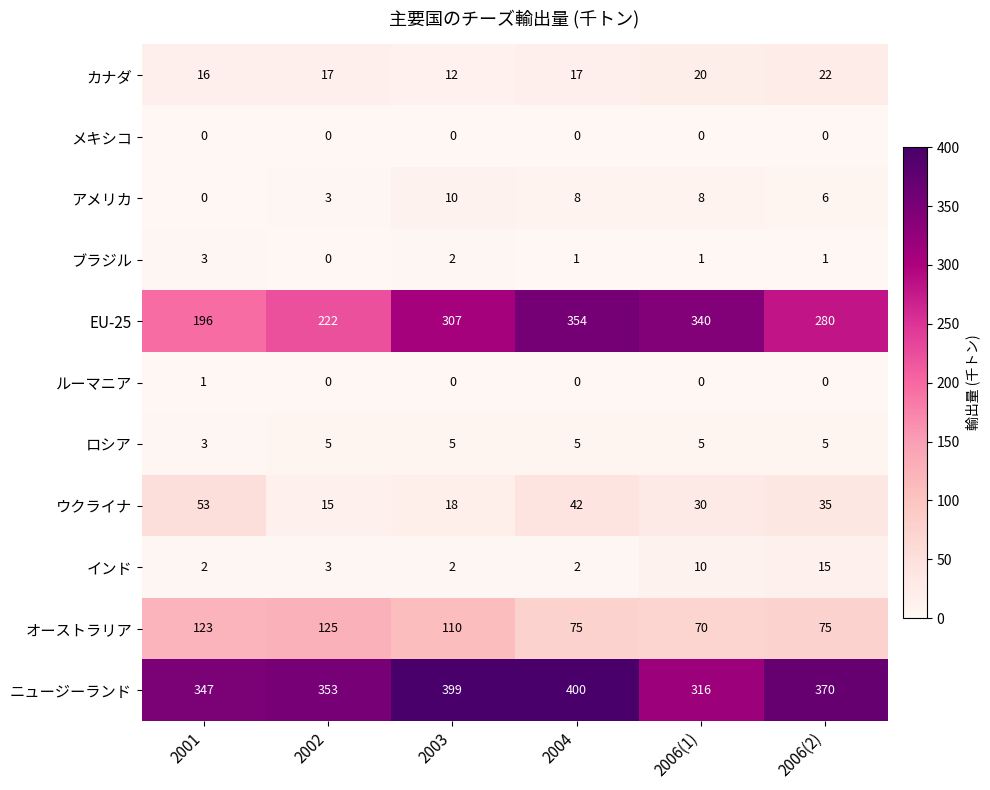

What is the lowest value of the EU-25 series?

196